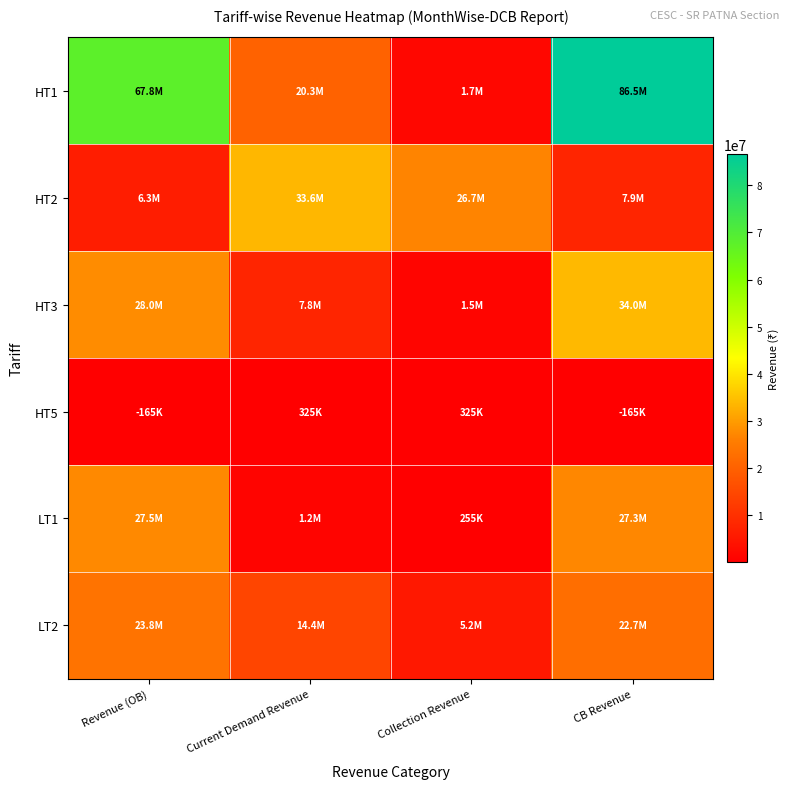

At Current Demand Revenue, list the series in order from largest to smallest.

HT2, HT1, LT2, HT3, LT1, HT5